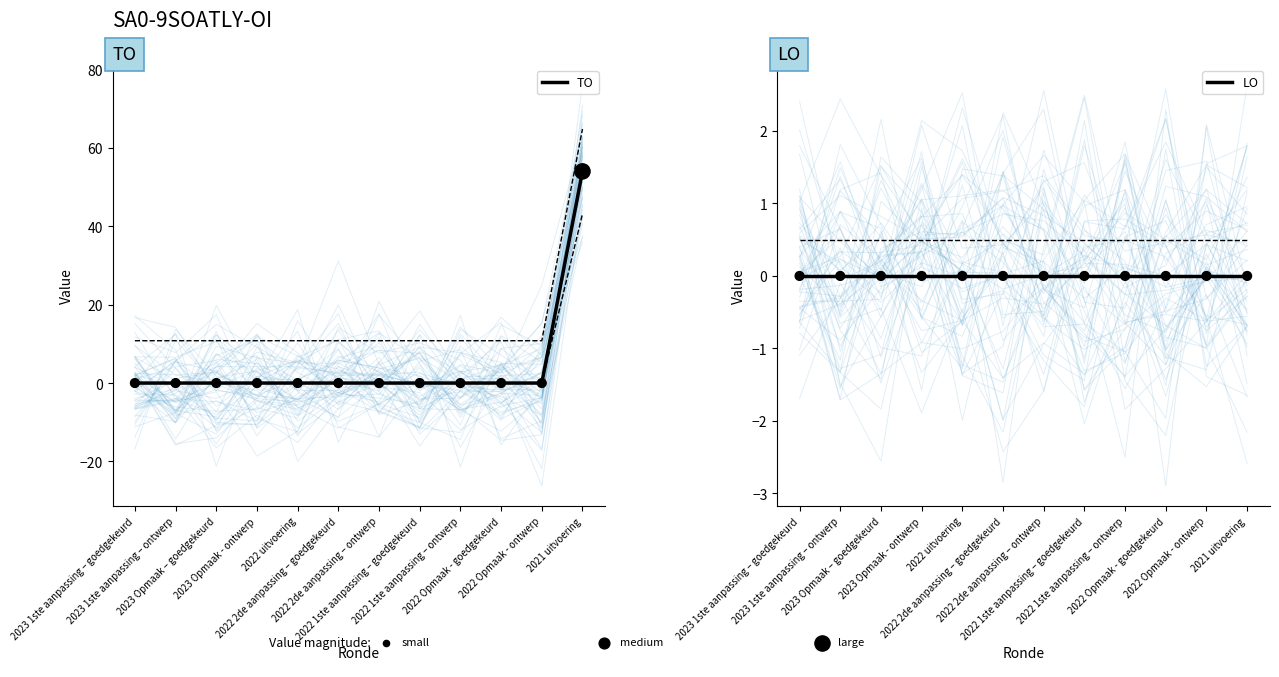

What are all the series names shown in the legend?

TO, LO